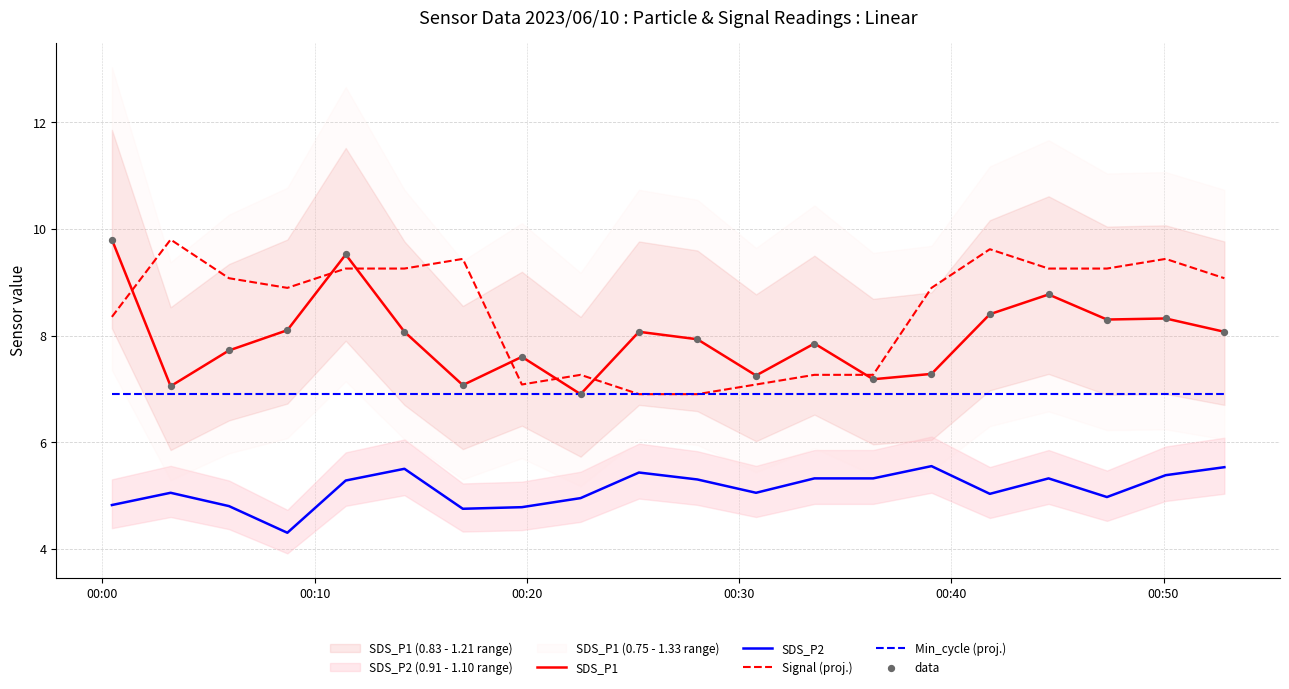

What is the maximum value for SDS_P1?

9.8